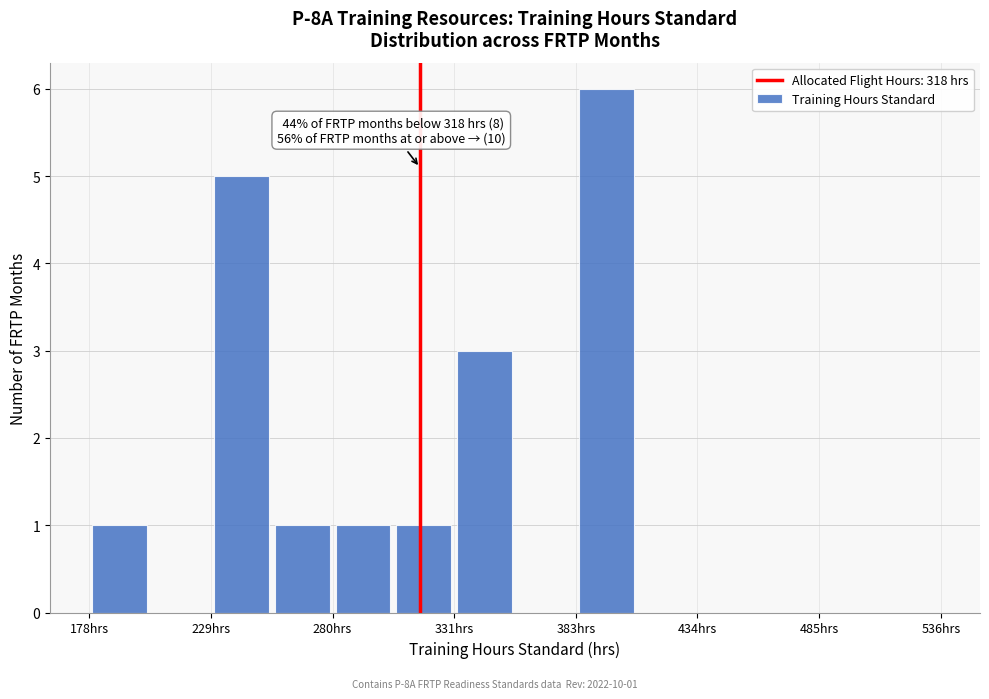

Around what value on the x-axis is the tallest bar? Give the approximate position of its centre, as read against the axis.

400